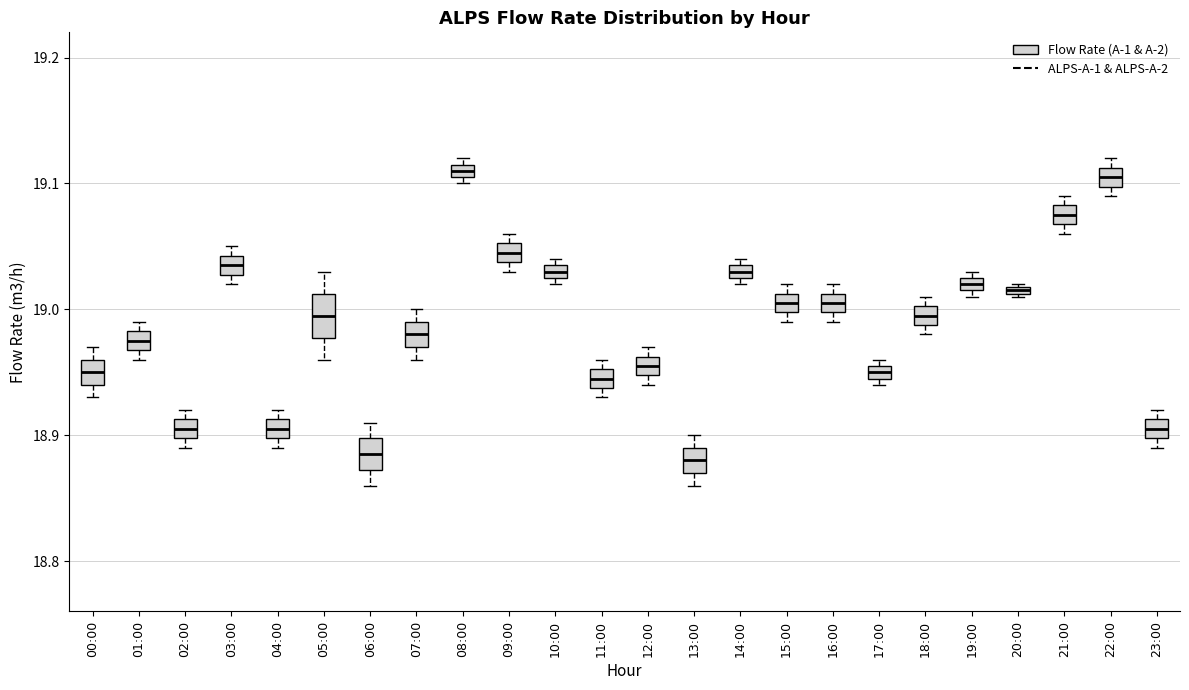

Where is the lower edge of the box for 19:00 on the y-axis? The values are not printed on the chart, so give them approximately, as read against the axis.

19.02